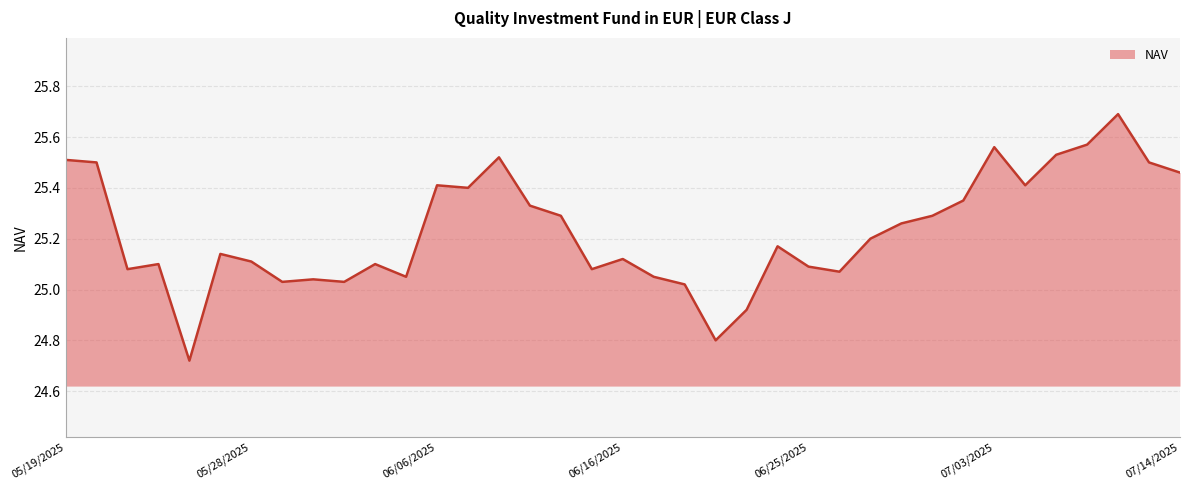

What is the greatest value displayed?

25.7